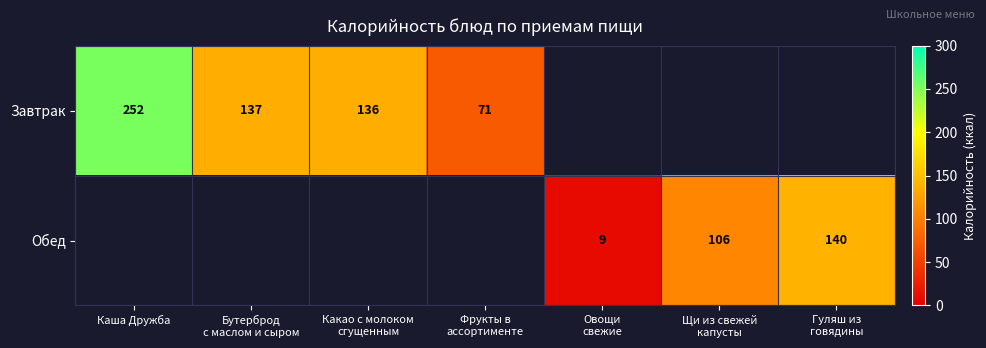

List the series in order of their peak value, highest first.

Завтрак, Обед